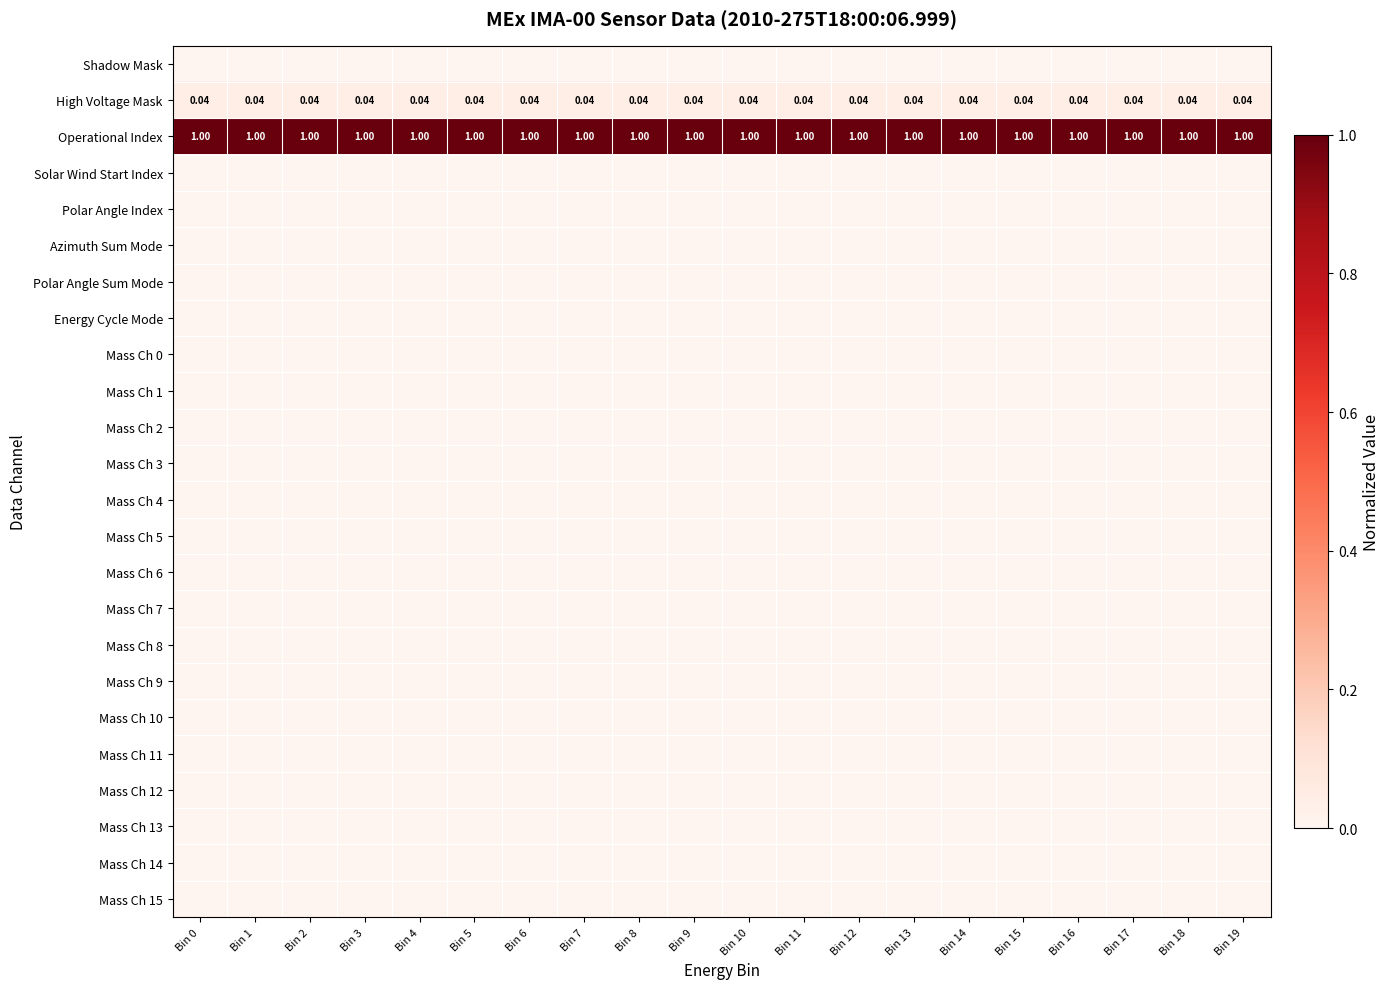

Which has a higher value, Bin 18 or Bin 2?

Bin 18